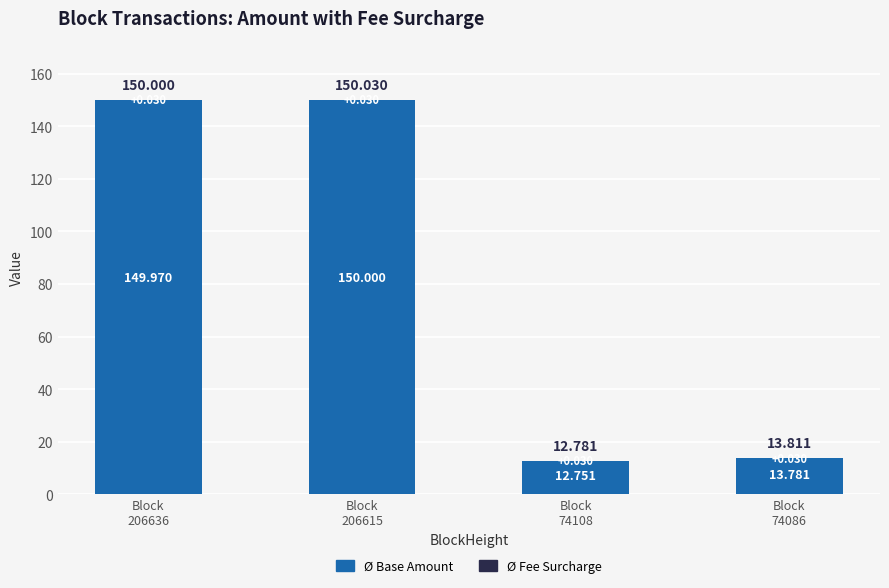

At which label does Ø Base Amount first exceed 149?

Block
206636